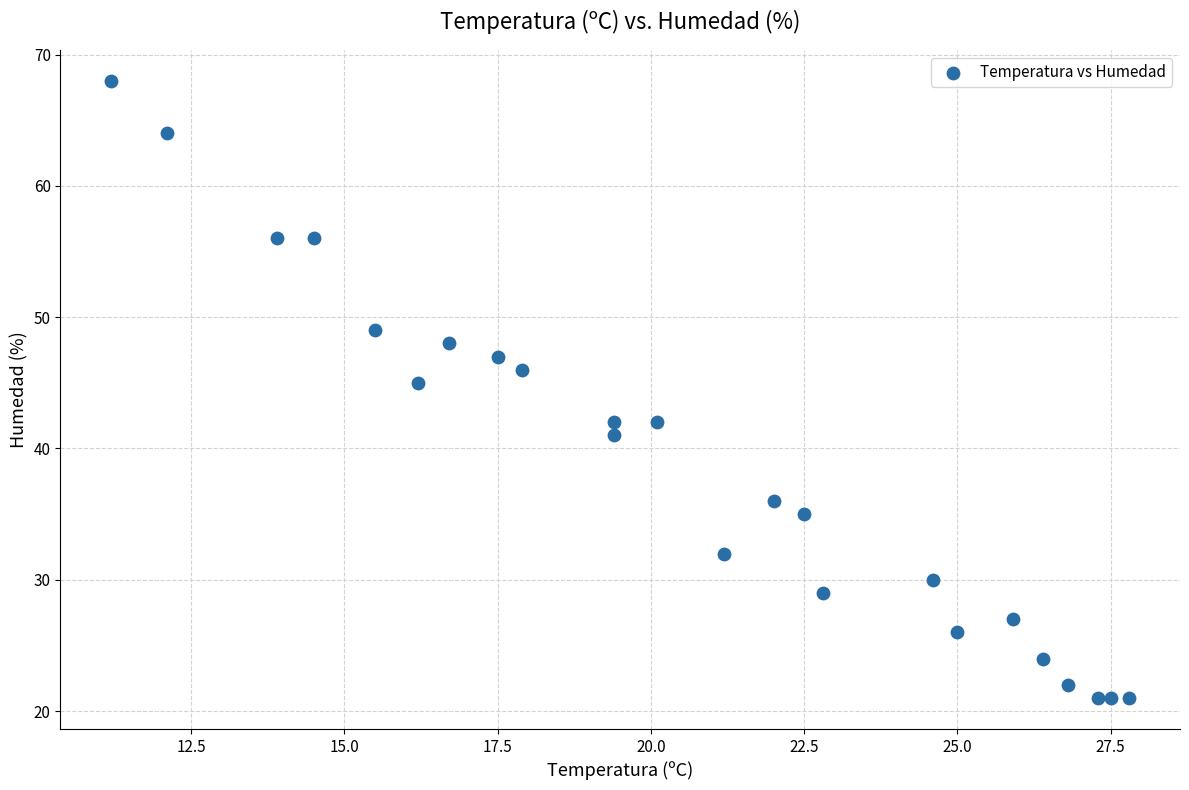

What is the range of Y values (max minus min)?

47